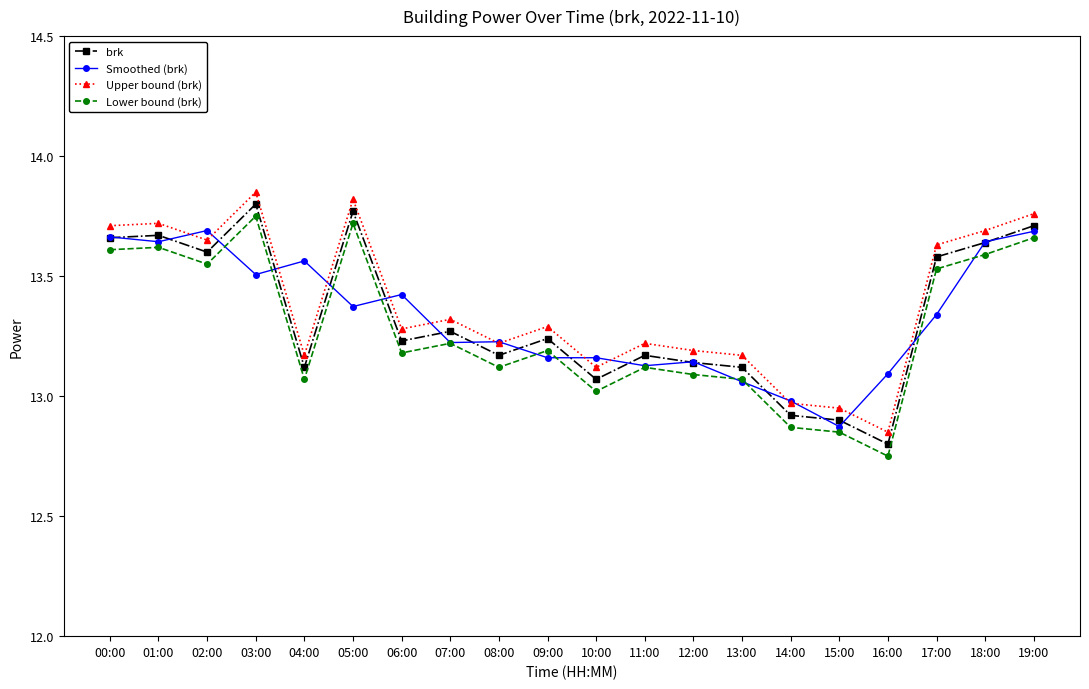

At which category is the sum across all series the highest?

03:00